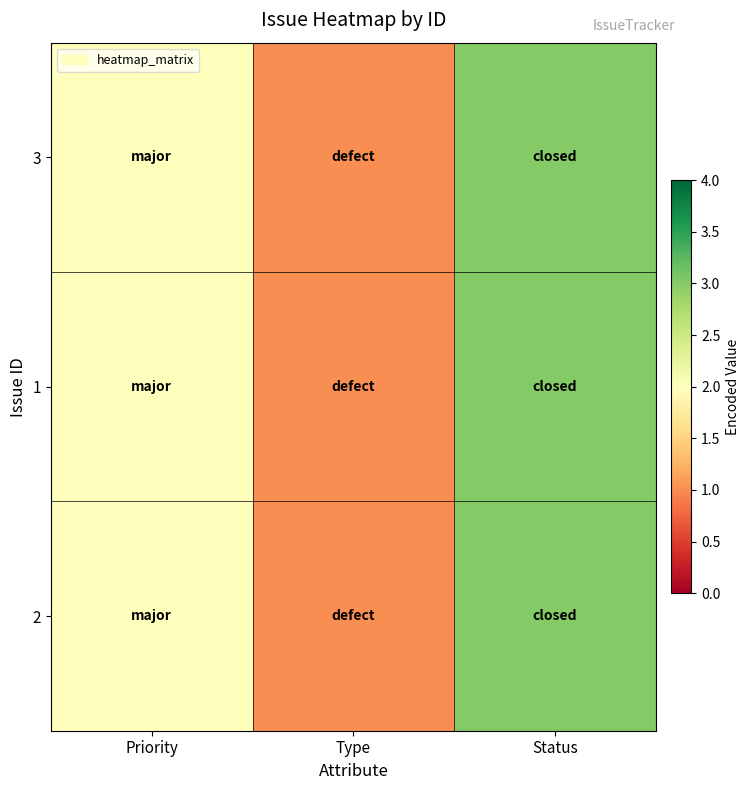

Which category has the lowest value across all series?

Type